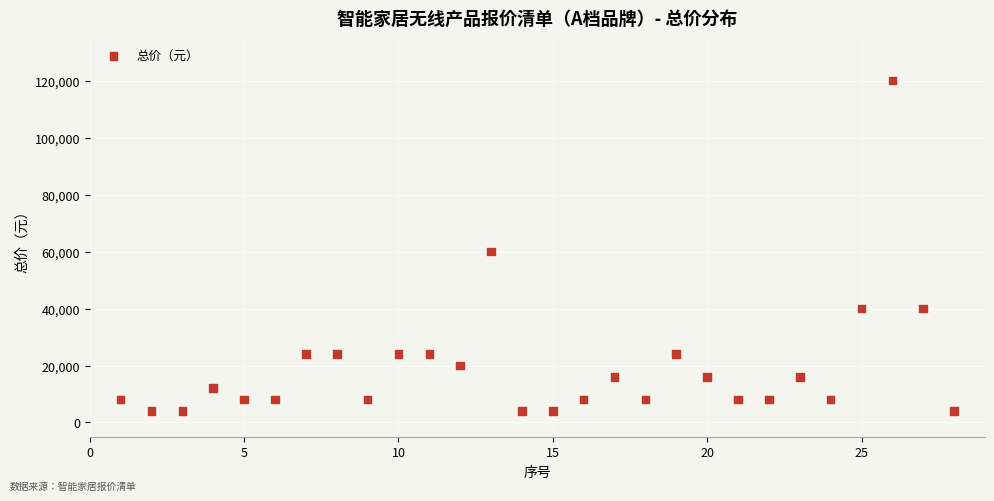

What is the range of Y values (max minus min)?

116000